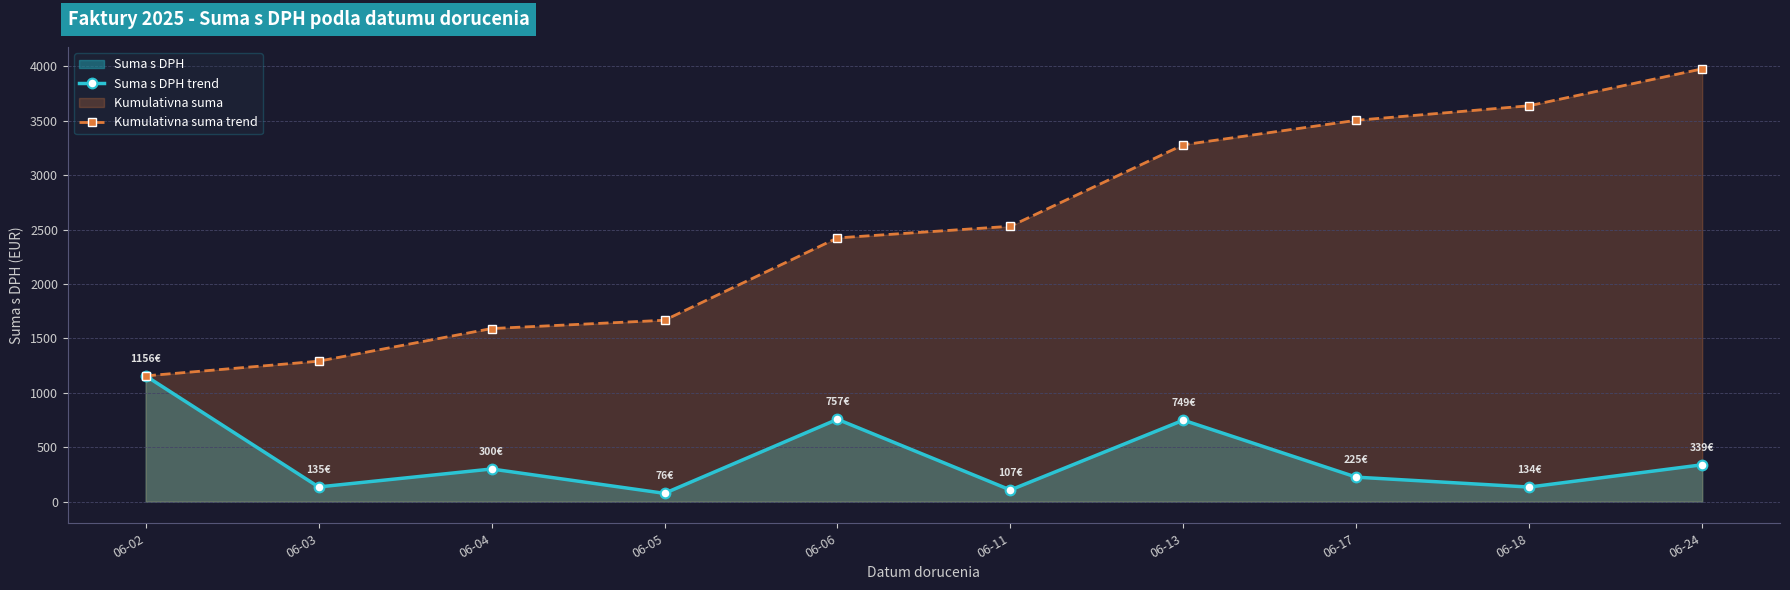

At which label is Kumulativna suma trend closest to 2566?

06-11